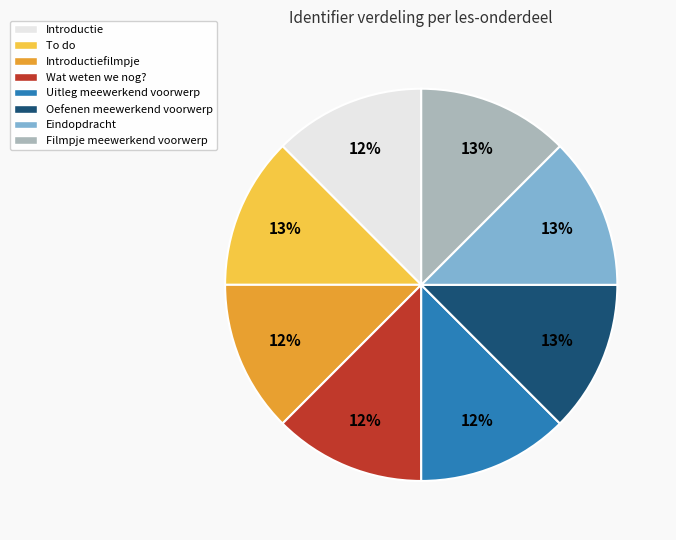

Count the number of slices in the pie.

8